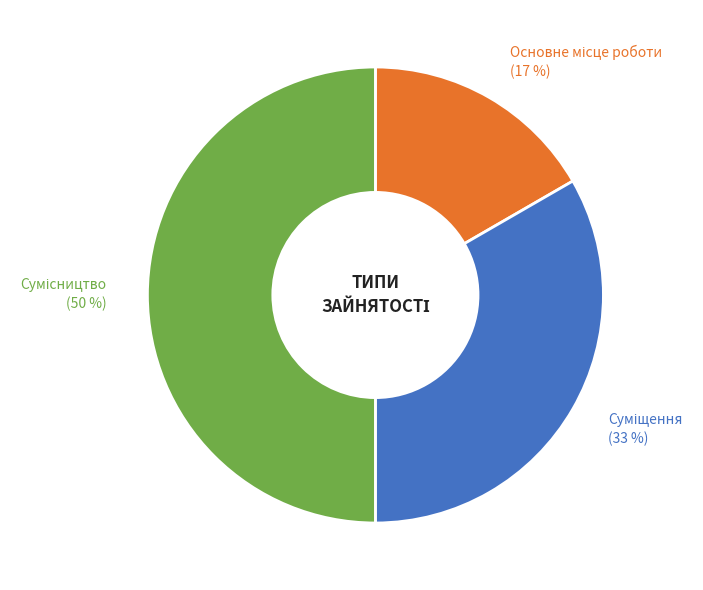

To the nearest percent, what is the difference between the largest and smallest slice percentages?

33%